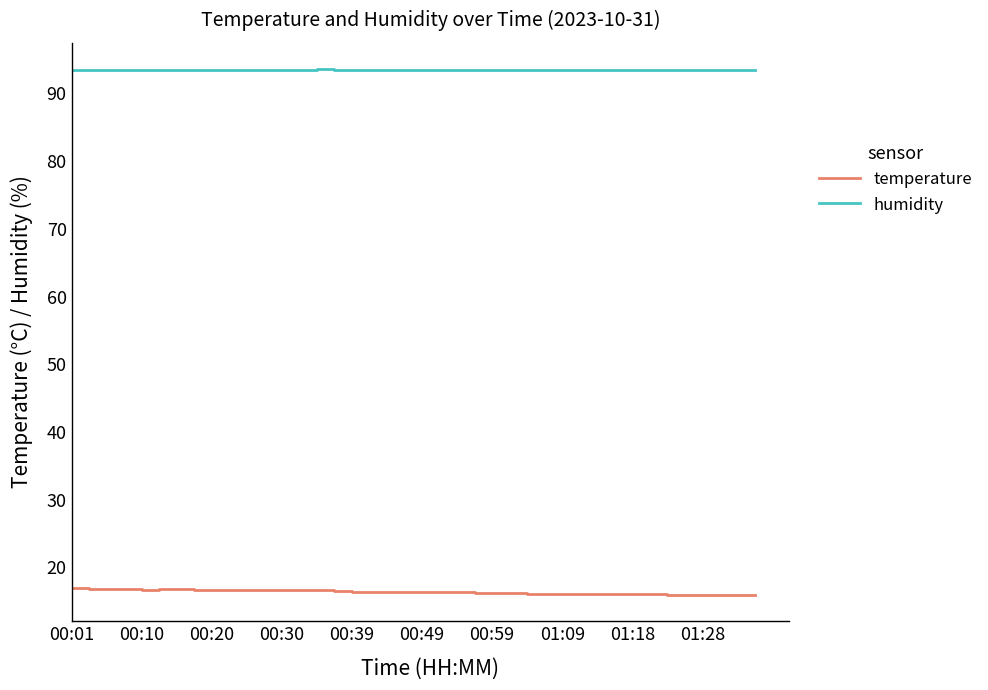

List the series in order of their overall mean, highest first.

humidity, temperature